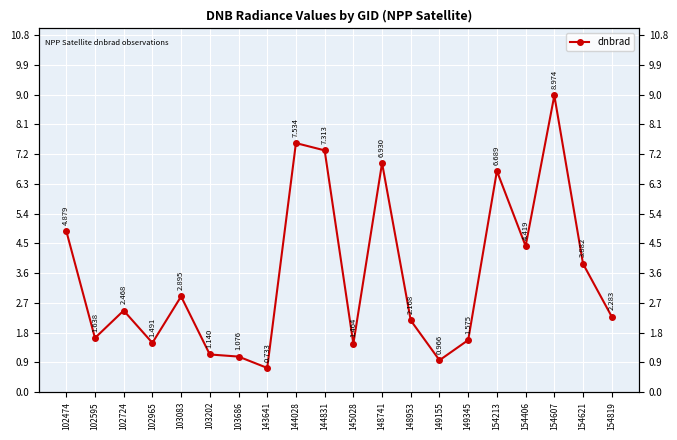

Reading left to right, transcribe all the data shown in this chart.

102474=4.9	102595=1.6	102724=2.5	102965=1.5	103083=2.9	103202=1.1	103686=1.1	143641=0.7	144028=7.5	144831=7.3	145028=1.5	148741=6.9	148953=2.2	149155=1.0	149345=1.6	154213=6.7	154406=4.4	154607=9.0	154621=3.9	154819=2.3